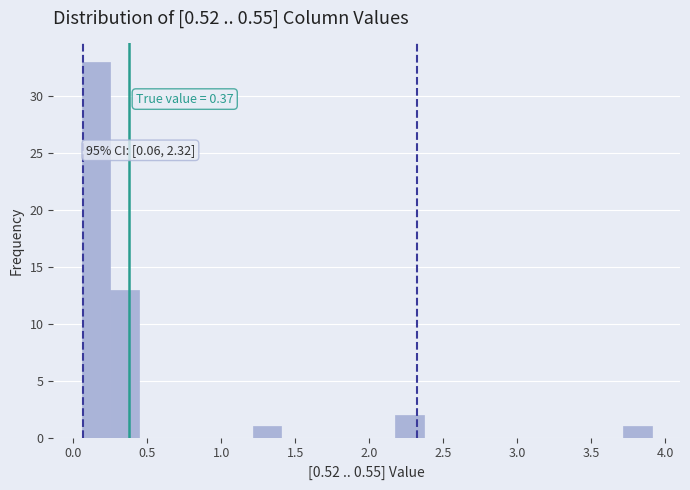

Read against the x-axis, roughly where is the centre of the tallest bar?

0.15